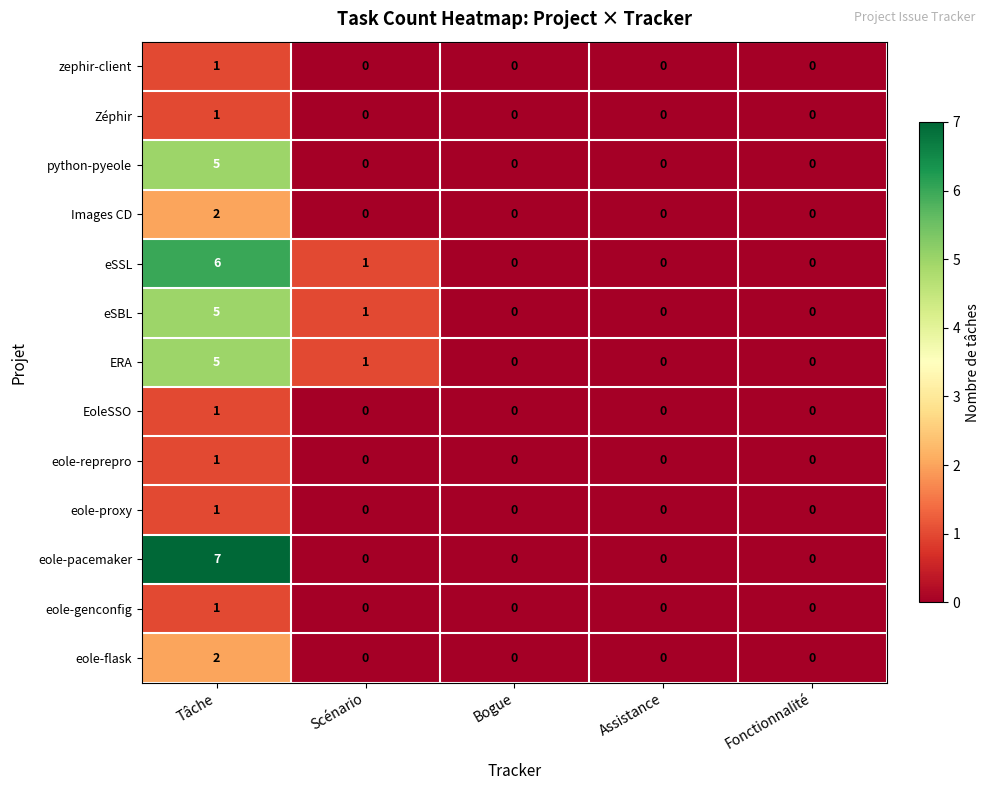

The value of eole-flask at Tâche is 2. True or false?

True